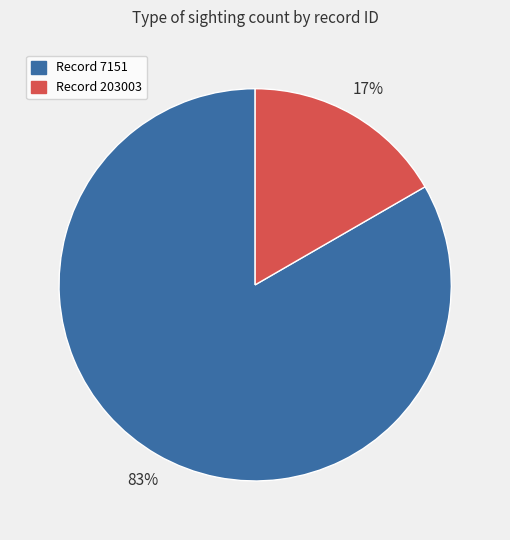

To the nearest percent, what is the average slice percentage?

50%